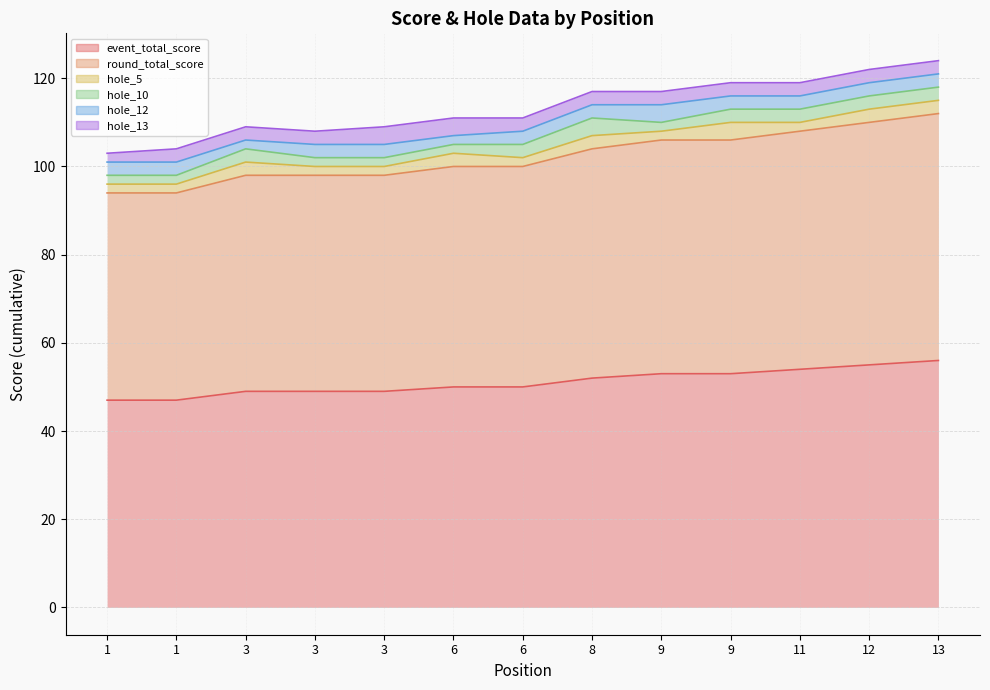

How many lines are shown in the chart?

6